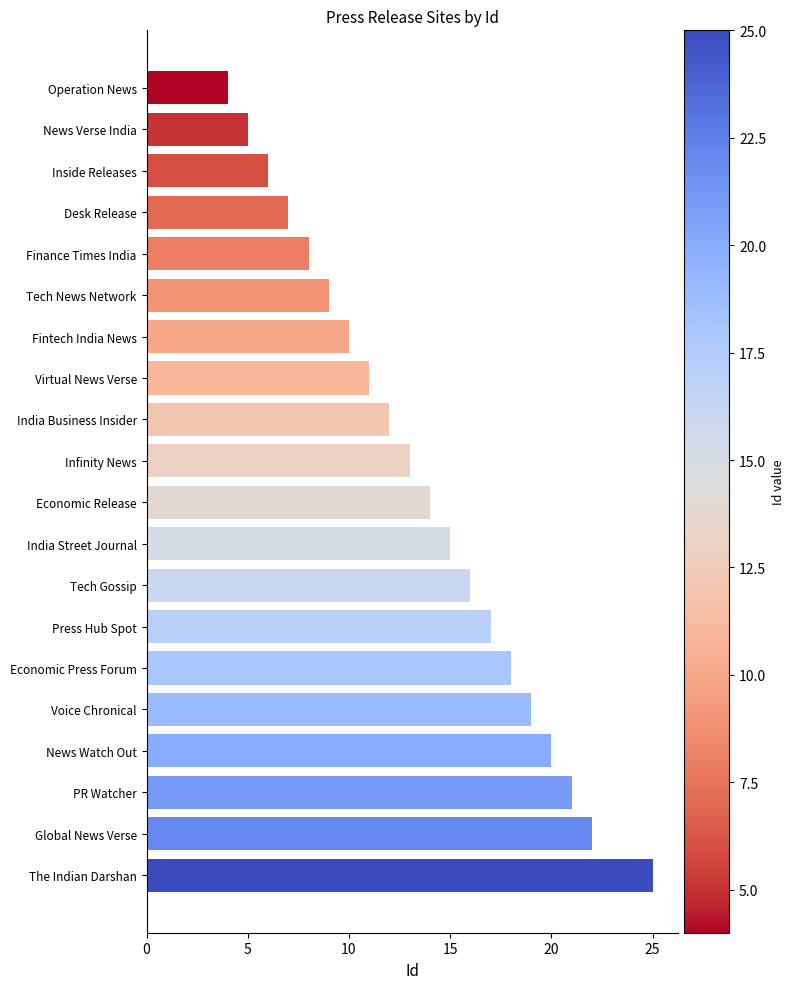

What is the difference between the second highest and minimum values?

18